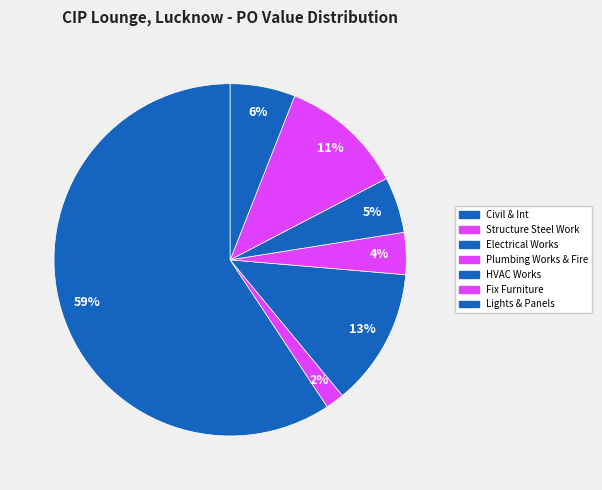

Is it true that Plumbing Works & Fire is 1% of the pie?

False